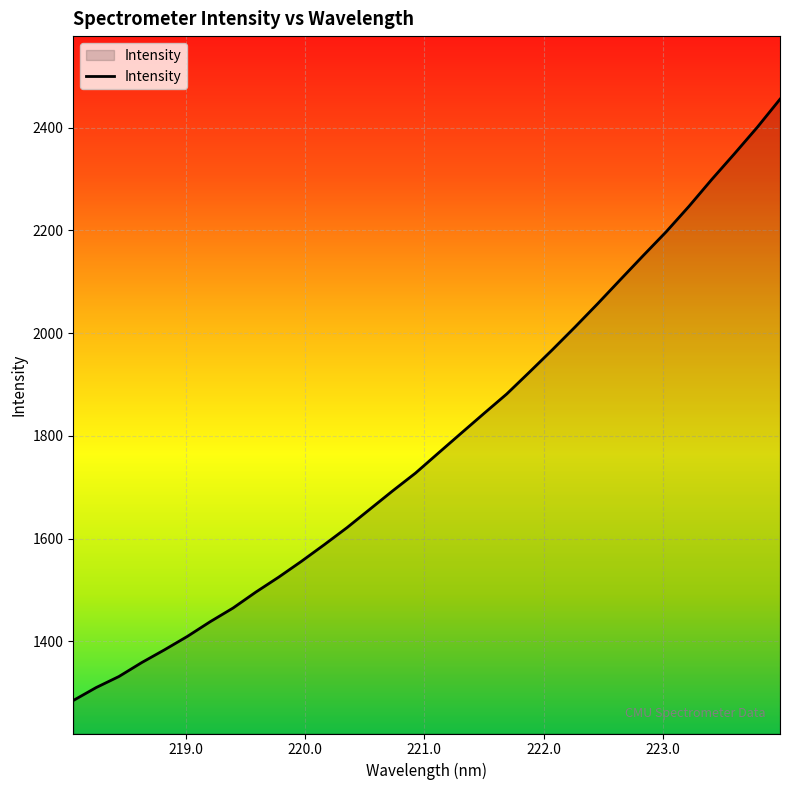

What is the difference between the maximum and minimum values?

1170.4